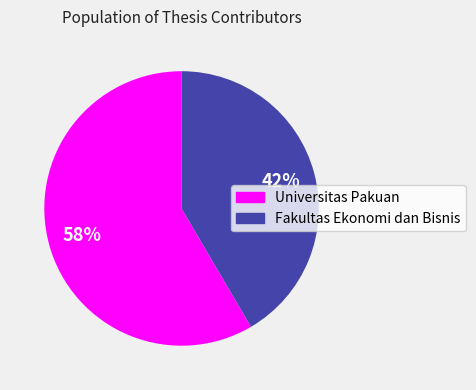

Which has a higher value, Universitas Pakuan or Fakultas Ekonomi dan Bisnis?

Universitas Pakuan